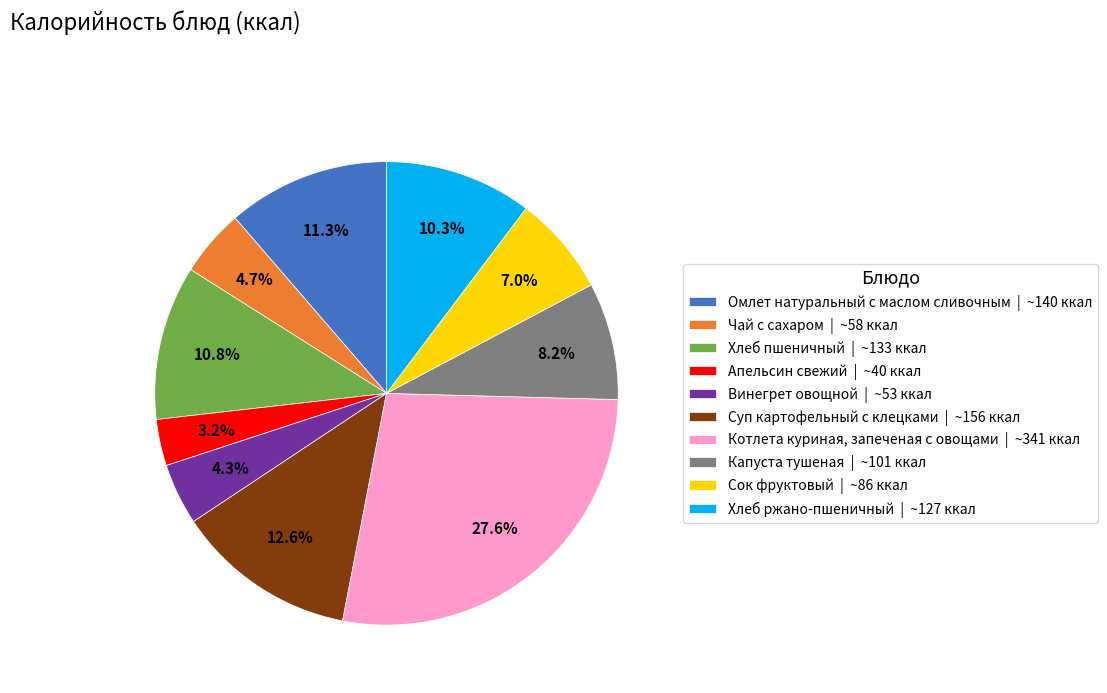

To the nearest percent, what percentage of the pie is Апельсин свежий?

3%